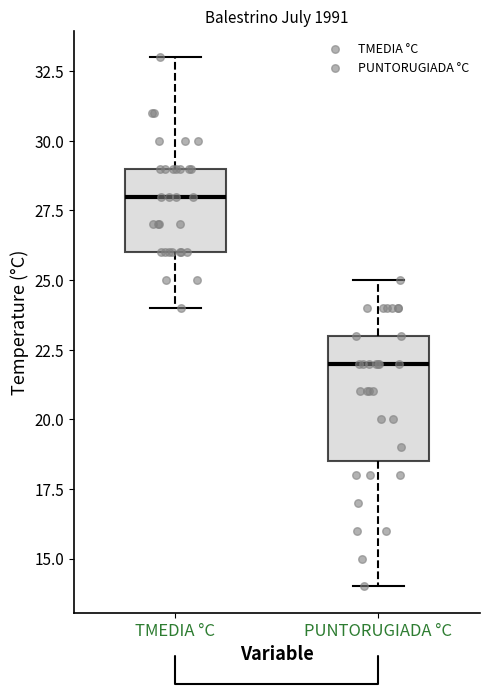

Which box has the highest median line?

TMEDIA °C